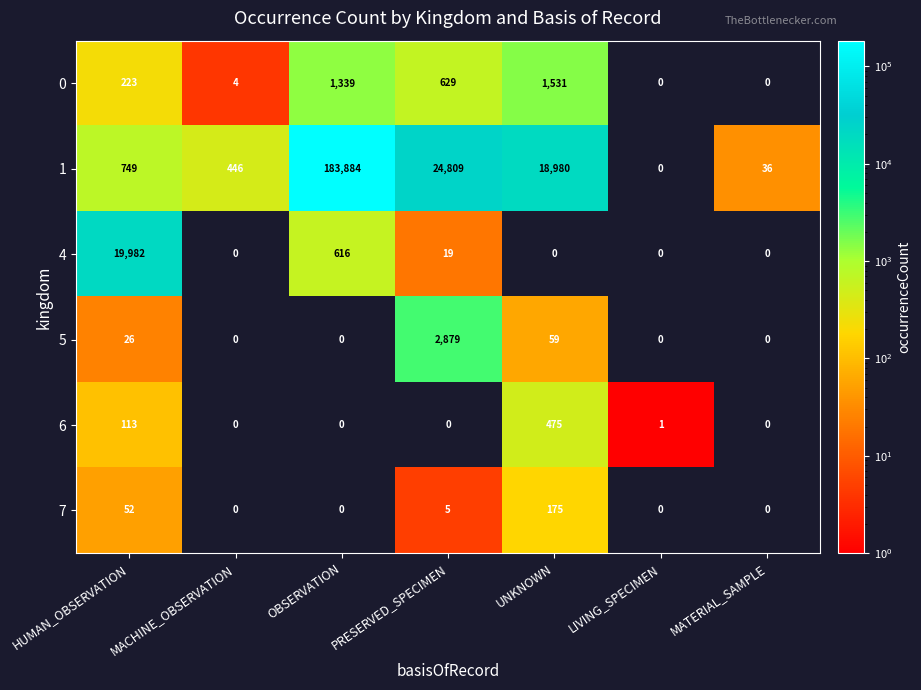

Between UNKNOWN and LIVING_SPECIMEN, which series saw the biggest shift?

1